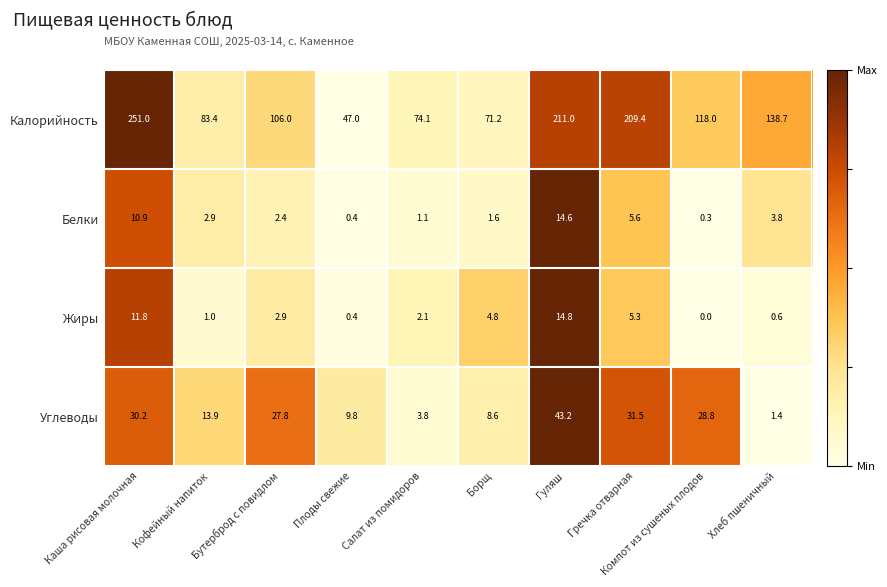

Rank the series at Гречка отварная from highest to lowest value.

Калорийность, Углеводы, Белки, Жиры